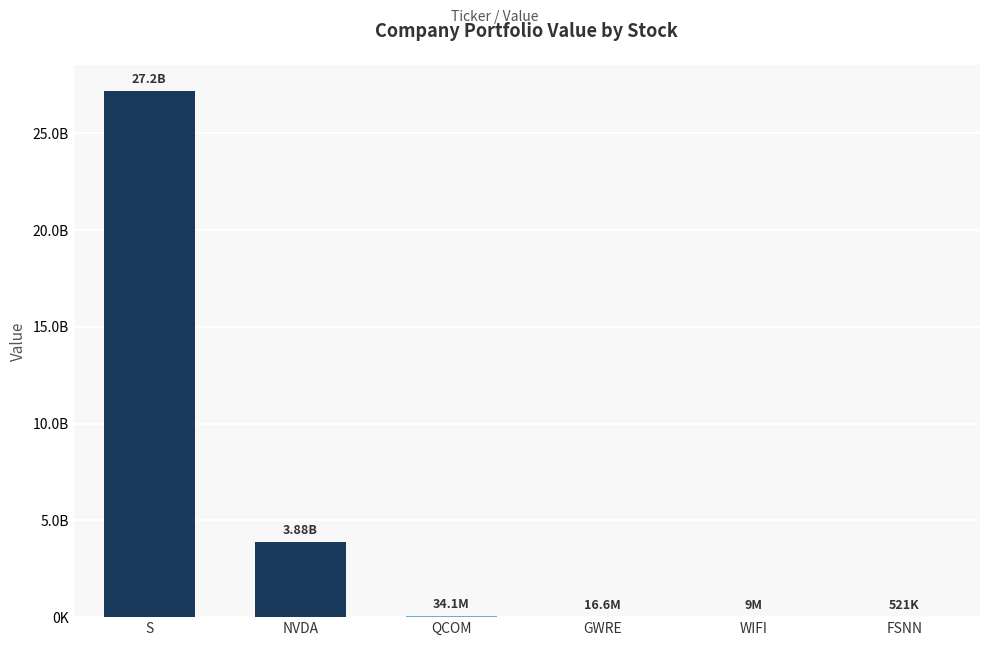

Reading right to left, extract all data points from this chart.

521000	9002000	16565000	34125000	3884979000	27190009000